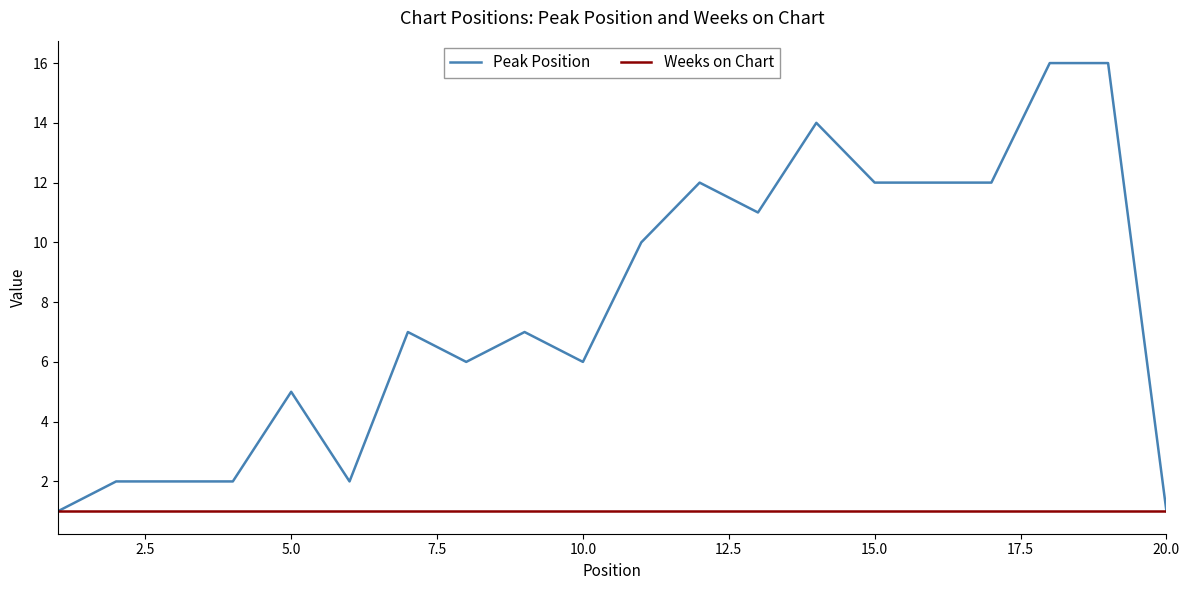

List the series in order of their peak value, lowest first.

Weeks on Chart, Peak Position